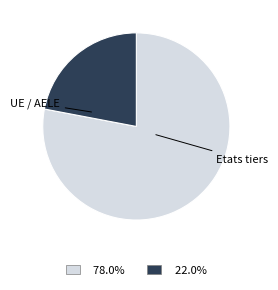

Does any single category account for the majority?

Yes